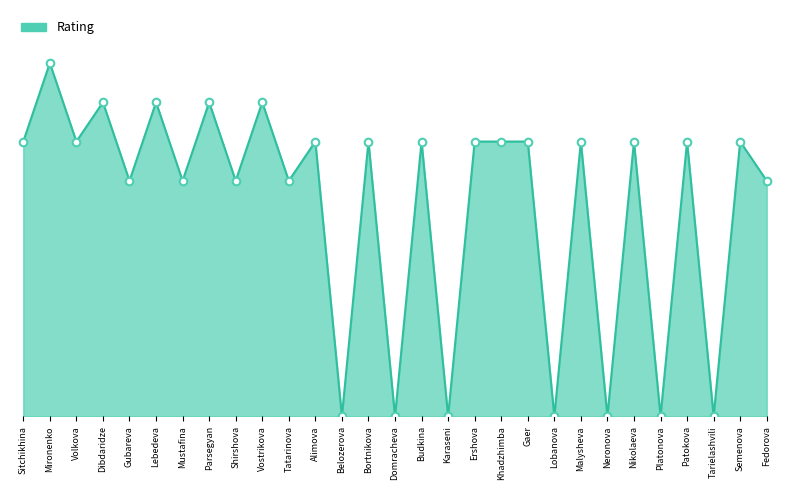

What is the change in value from Khadzhimba to Neronova?

-700